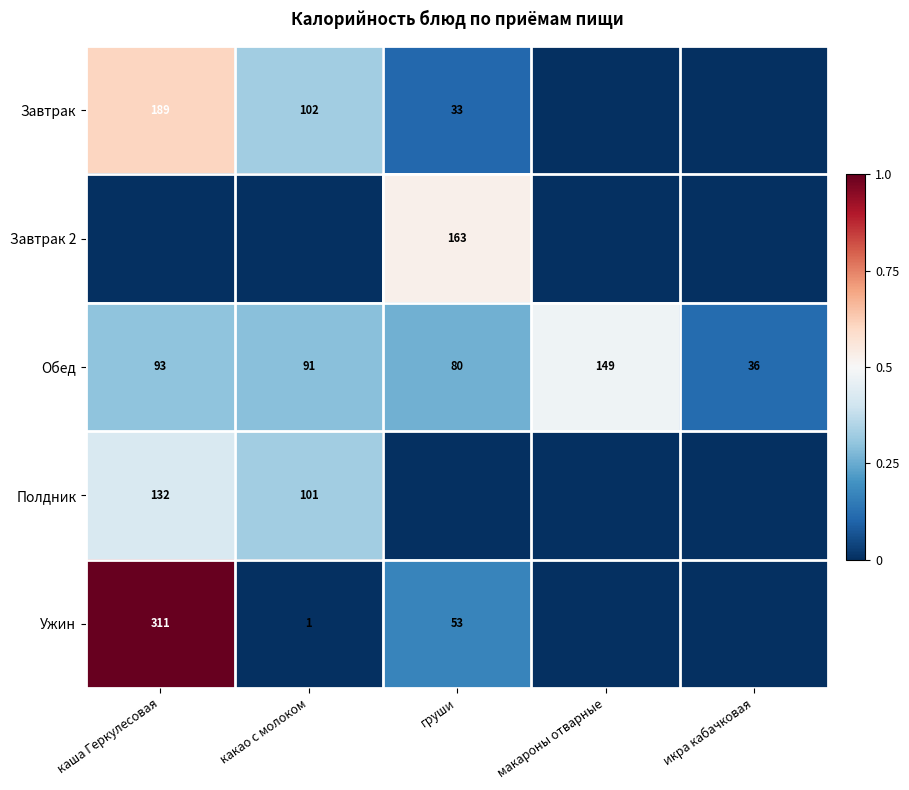

The Ужин series shows 0 at какао с молоком. True or false?

False